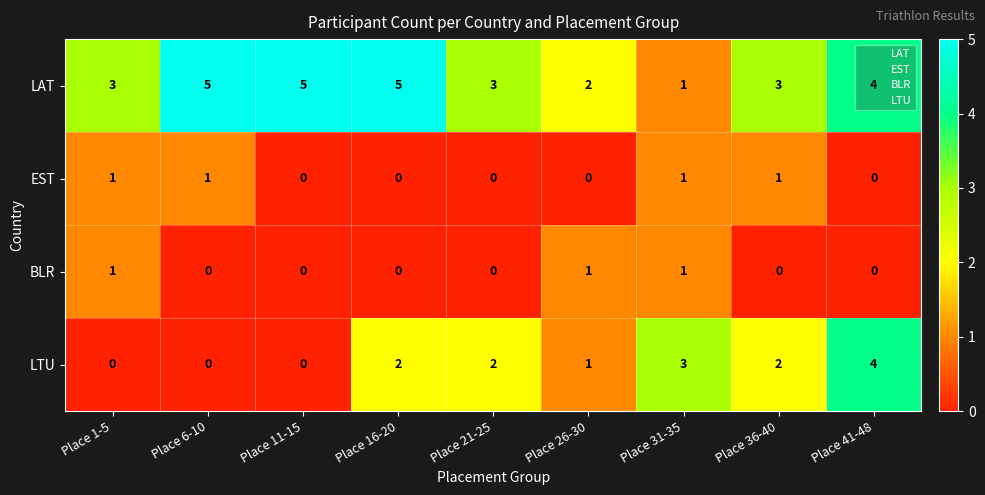

What is the total value across all series at Place 41-48?

8